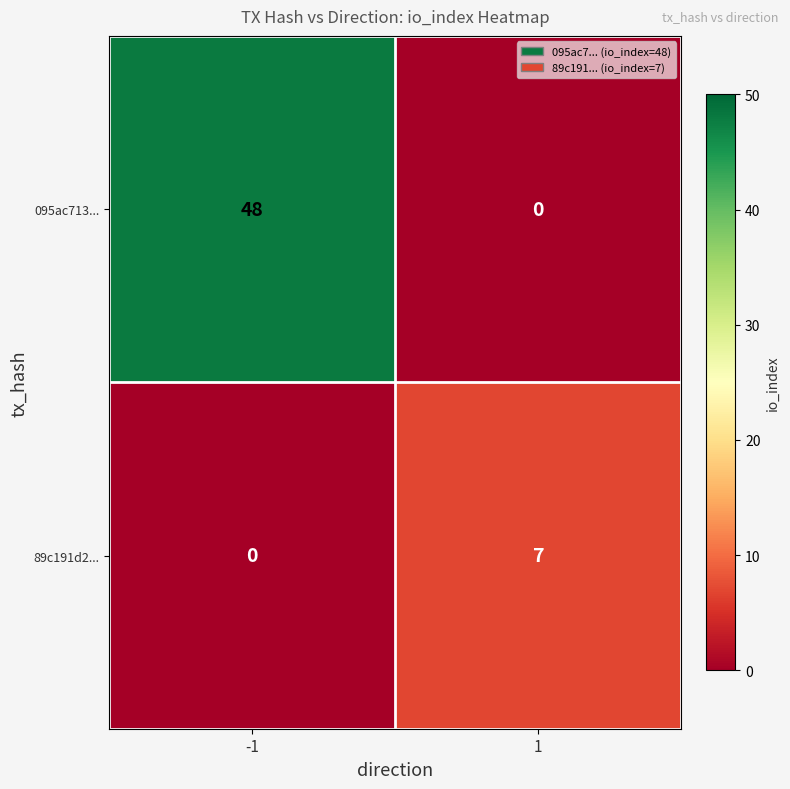

The 89c191d2... series shows 2 at 1. True or false?

False